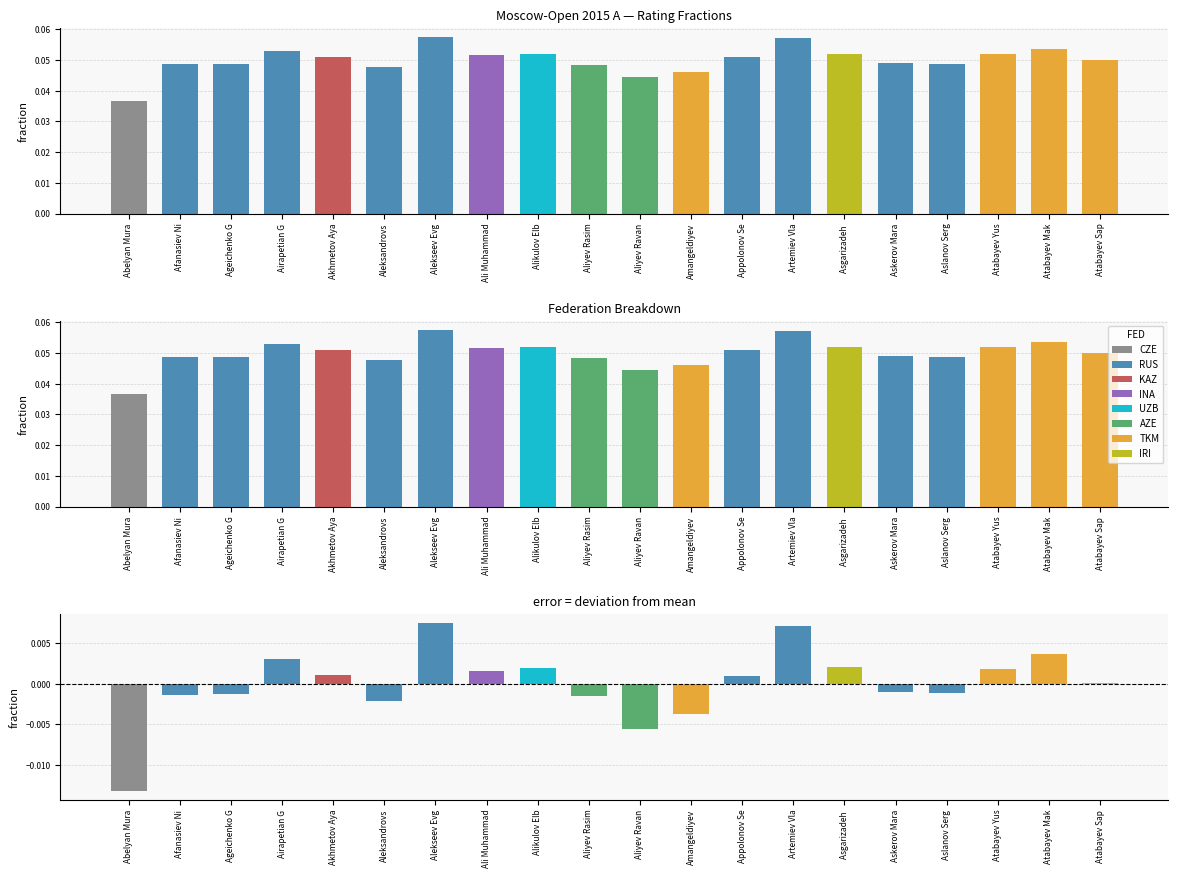

Reading right to left, extract all data points from this chart.

0.1	0.1	0.1	0.0	0.0	0.1	0.1	0.1	0.0	0.0	0.0	0.1	0.1	0.1	0.0	0.1	0.1	0.0	0.0	0.0